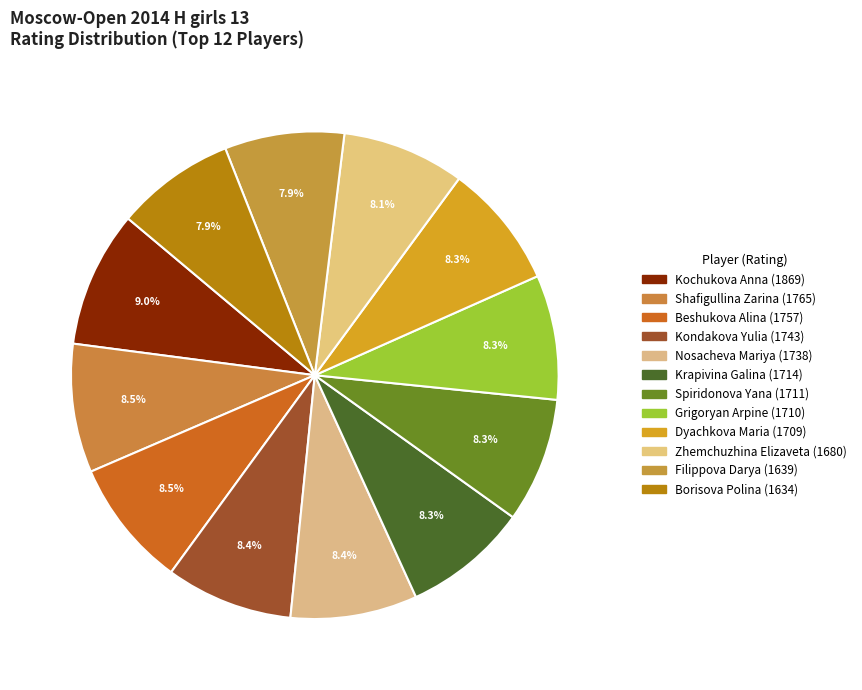

How many segments does this pie chart have?

12